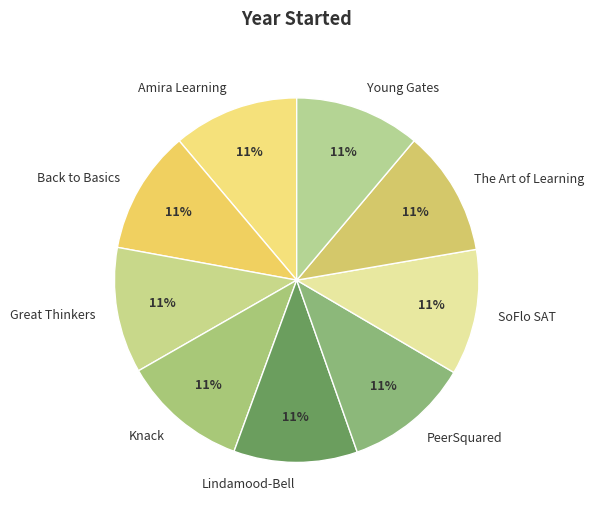

What is the ratio of the value at SoFlo SAT to the value at Young Gates?

1.0